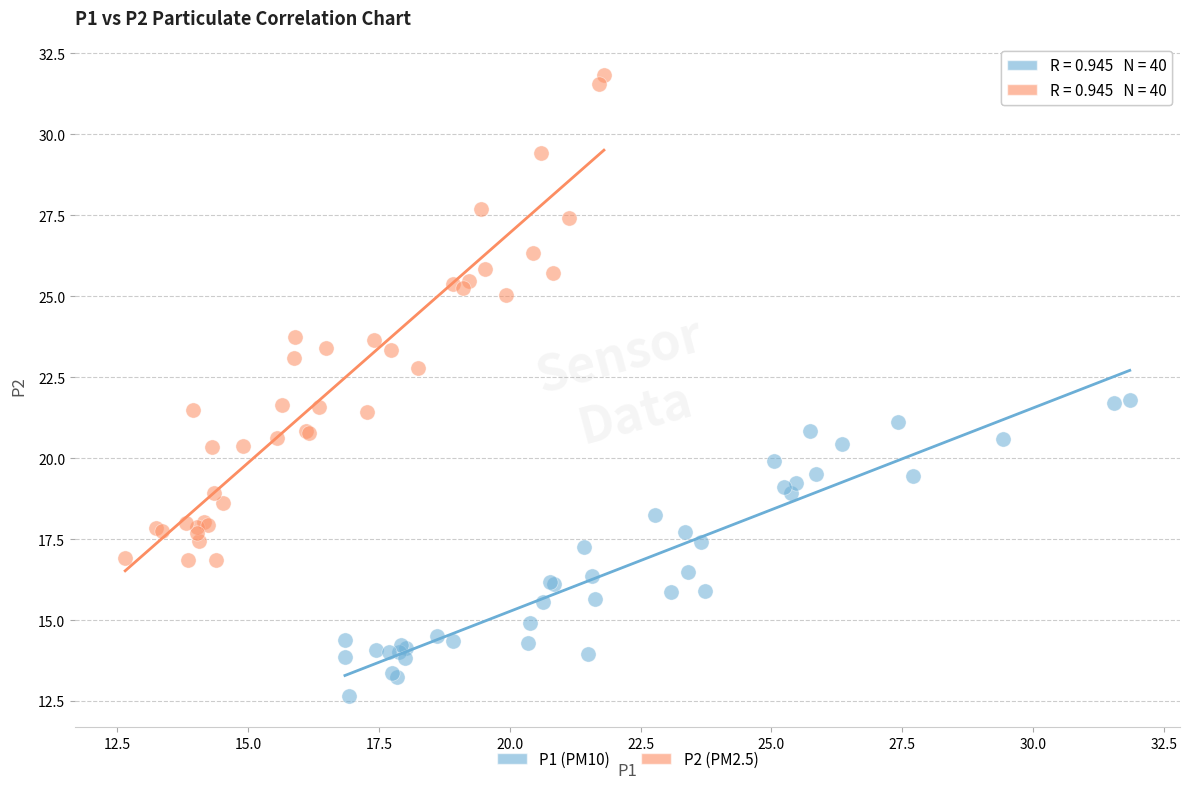

What are all the series names shown in the legend?

P1 (PM10), P2 (PM2.5)